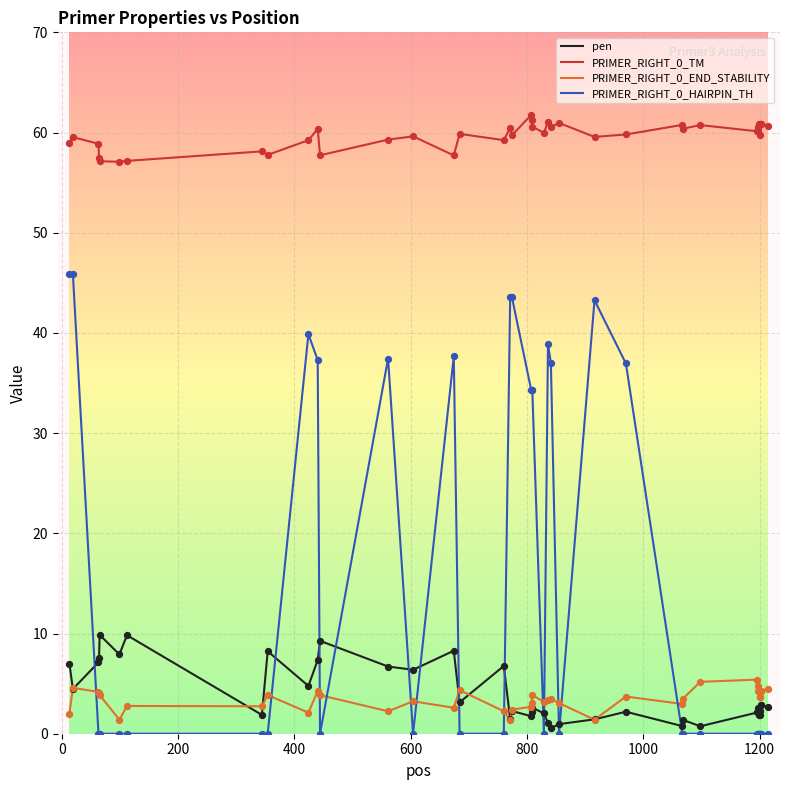

At how many categories does at least one series exceed 31?

40